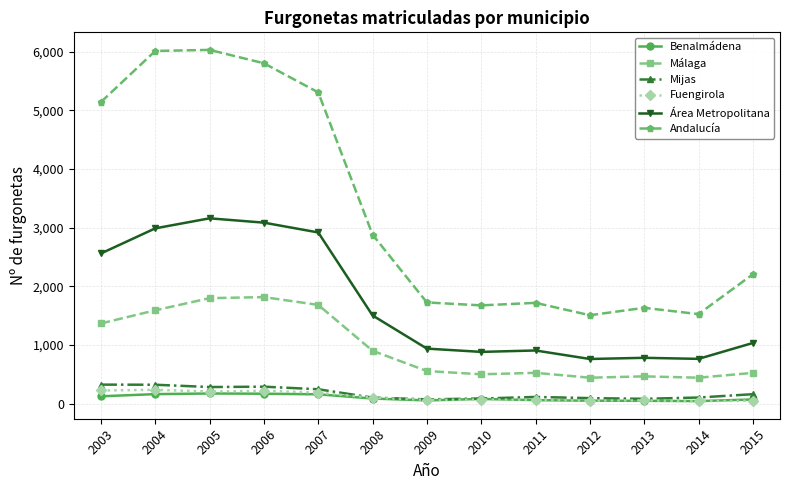

Which series has the largest total across all categories?

Andalucía